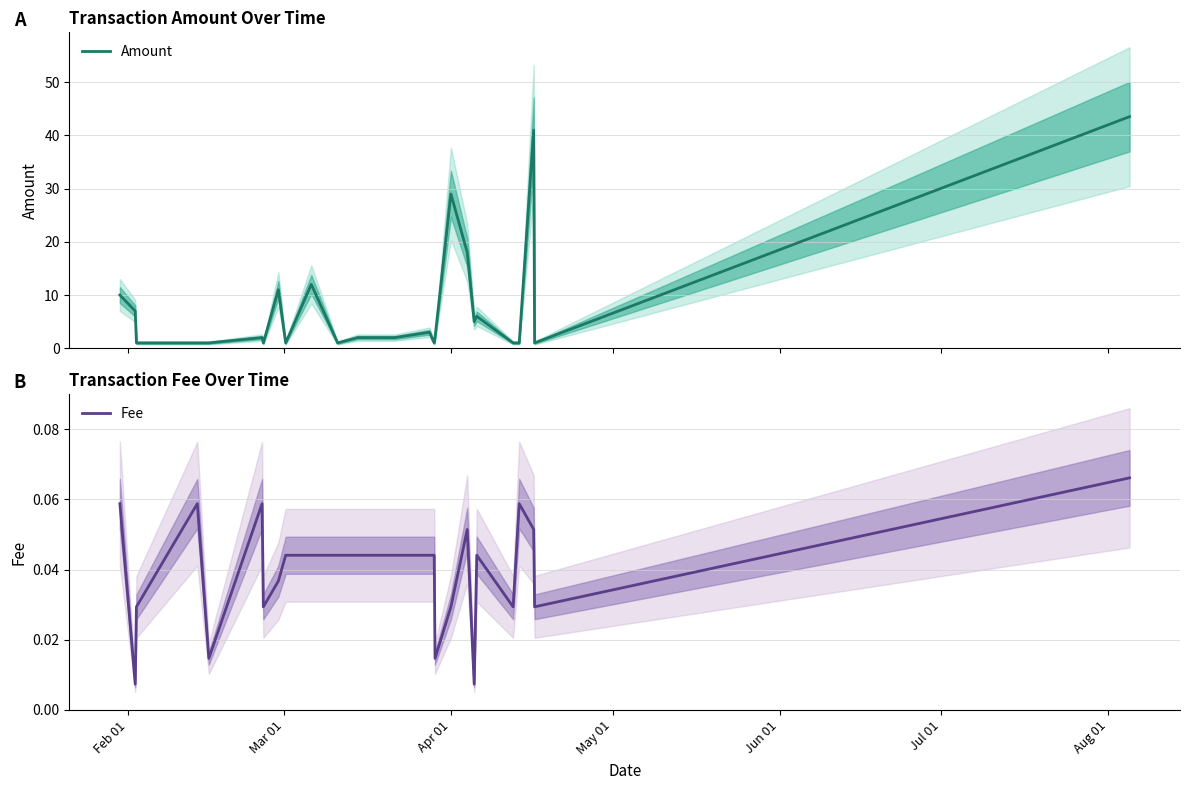

Is this an area chart (filled region under the line)?

No